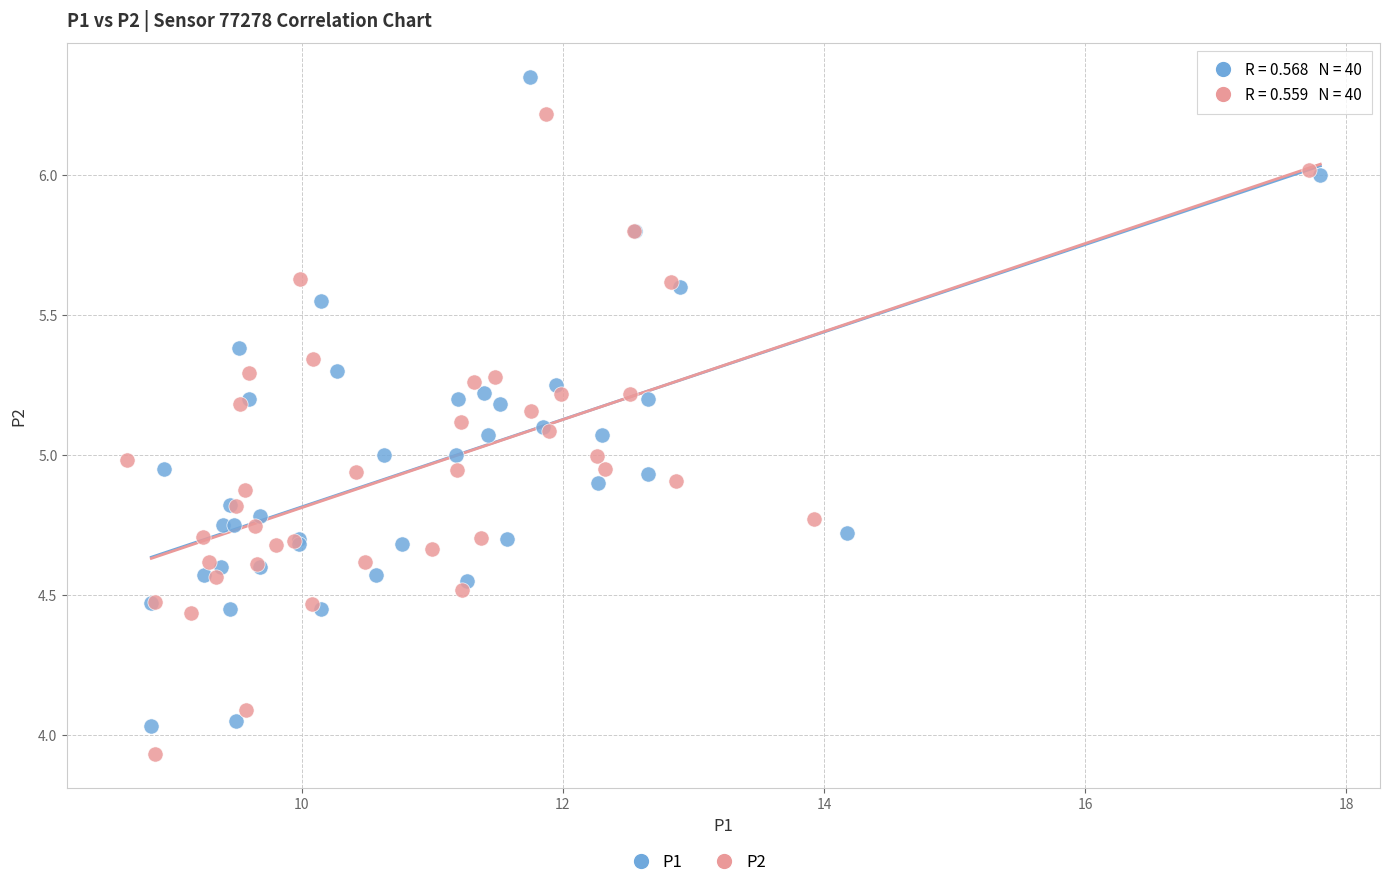

Which series has the widest spread of Y values?

P1